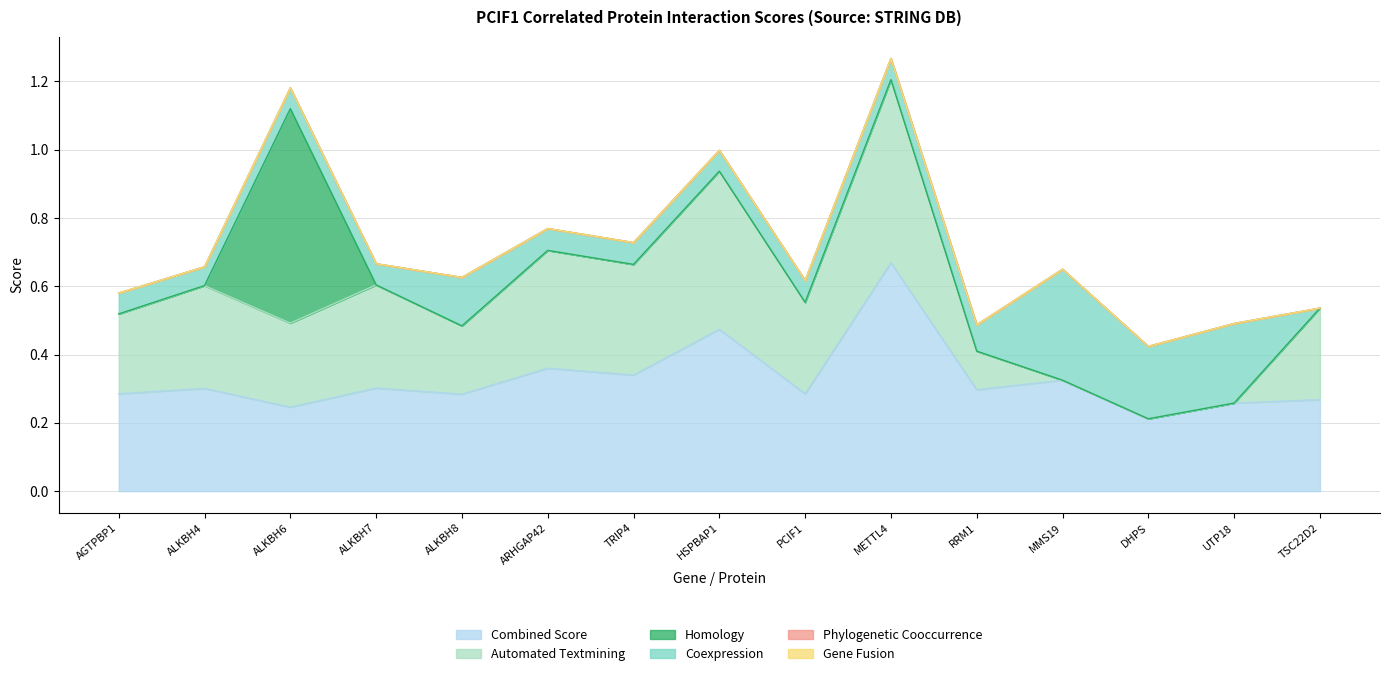

What is the spread (max minus min) of values at PCIF1?

0.3